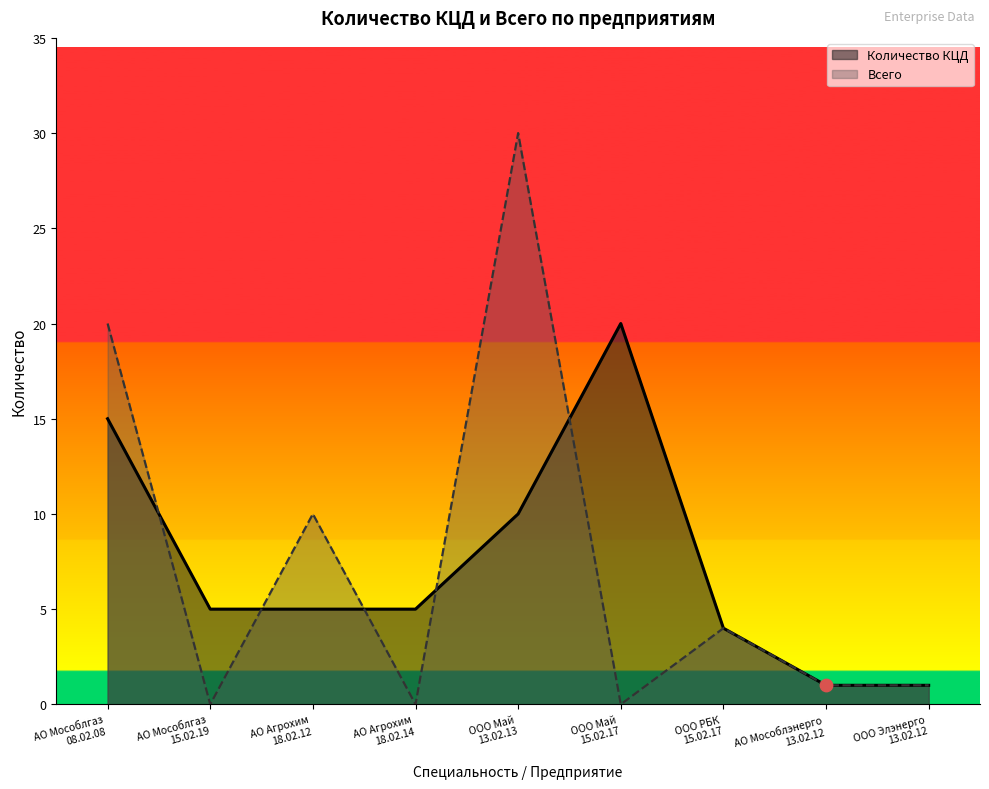

Which series reaches the minimum Y coordinate?

Всего